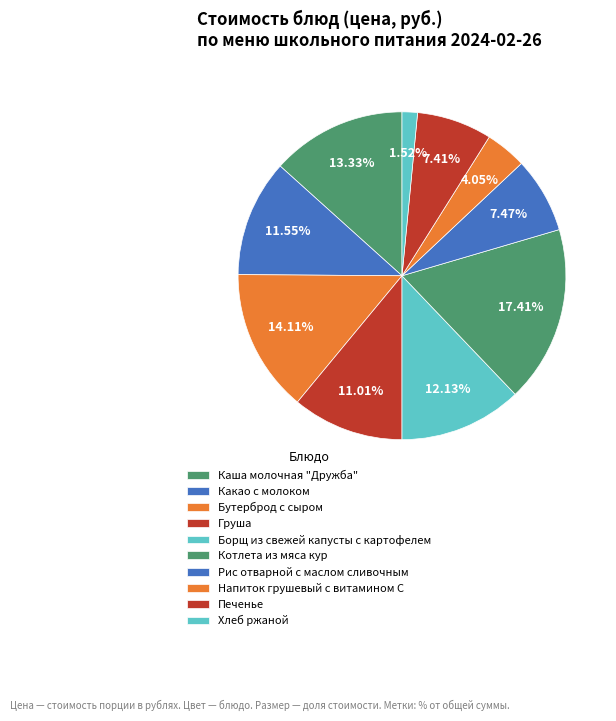

Which slice is the smallest?

Хлеб ржаной